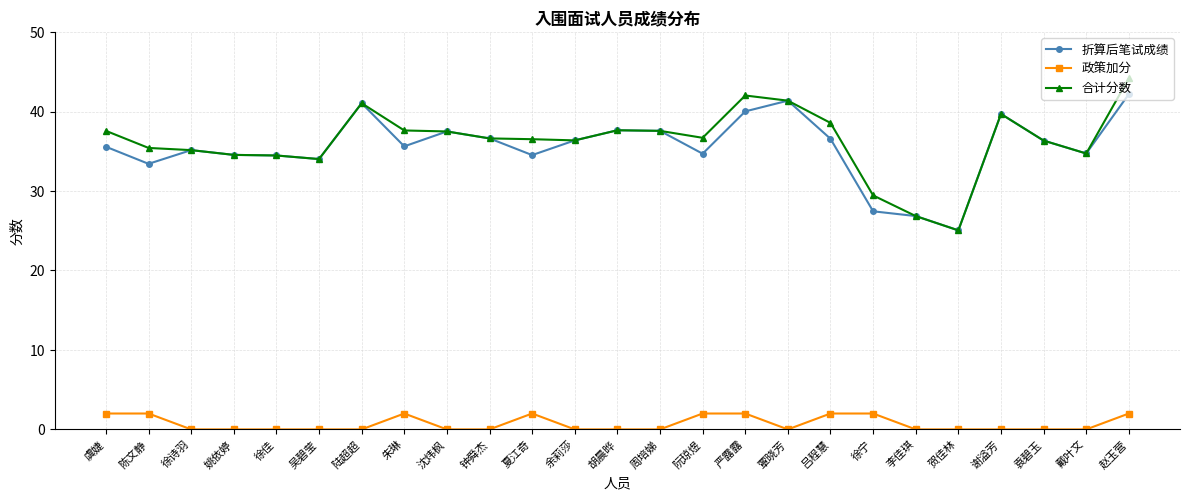

What is the label of the 19th point from the left?

徐宁